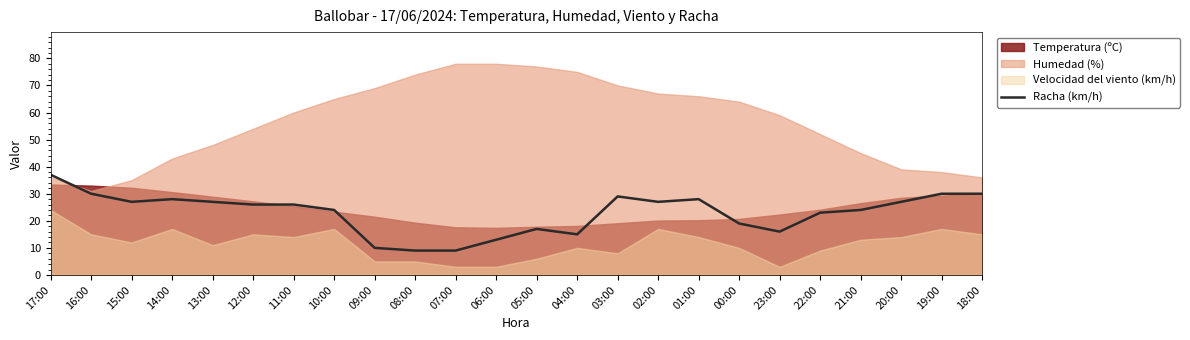

What is the minimum value for Racha (km/h)?

9